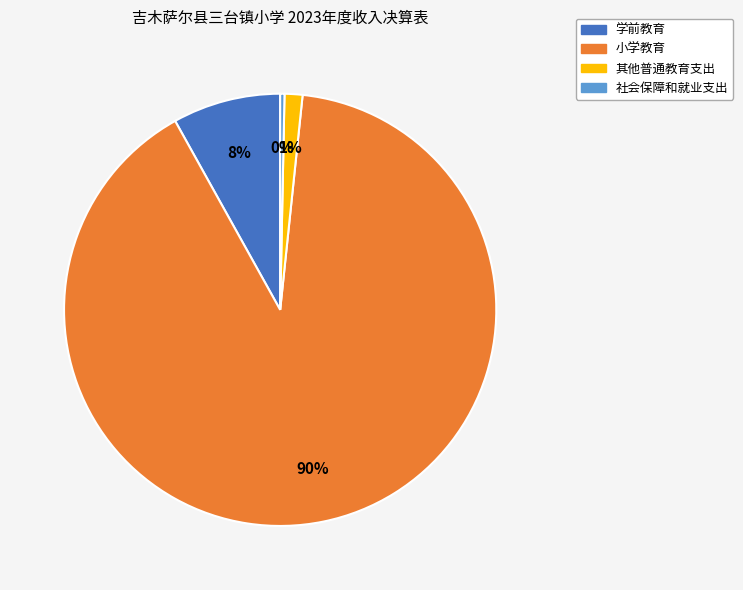

How many segments does this pie chart have?

4